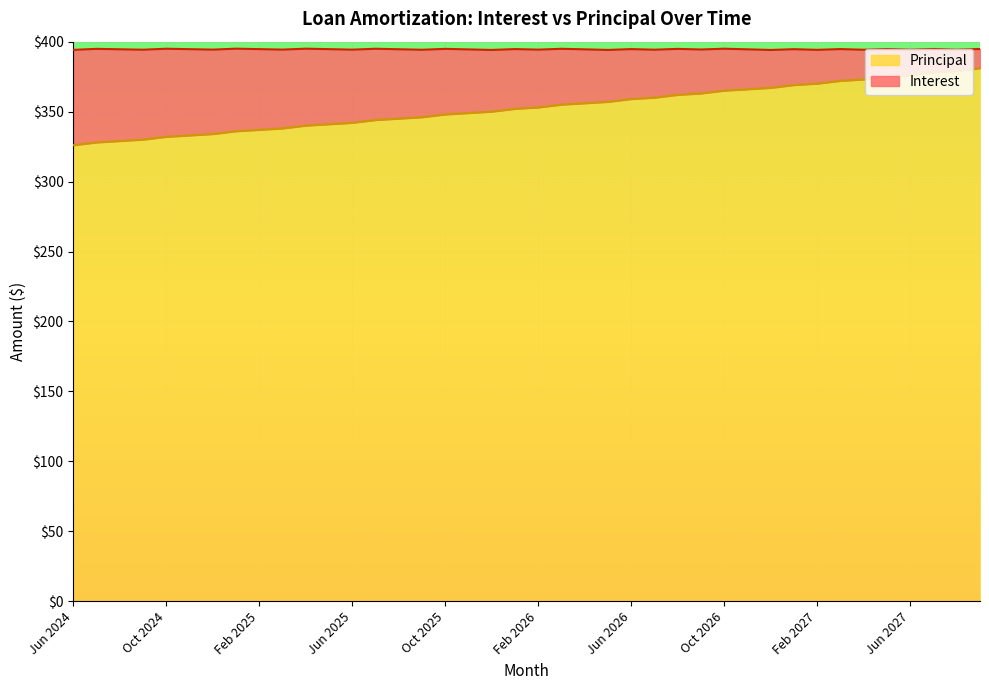

What is the value of the 7th point from the left?

334